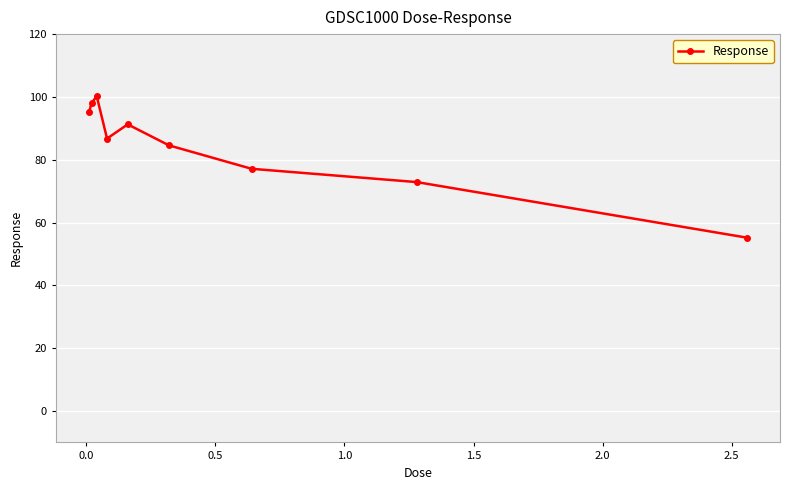

What is the value of the 4th point from the left?

86.7